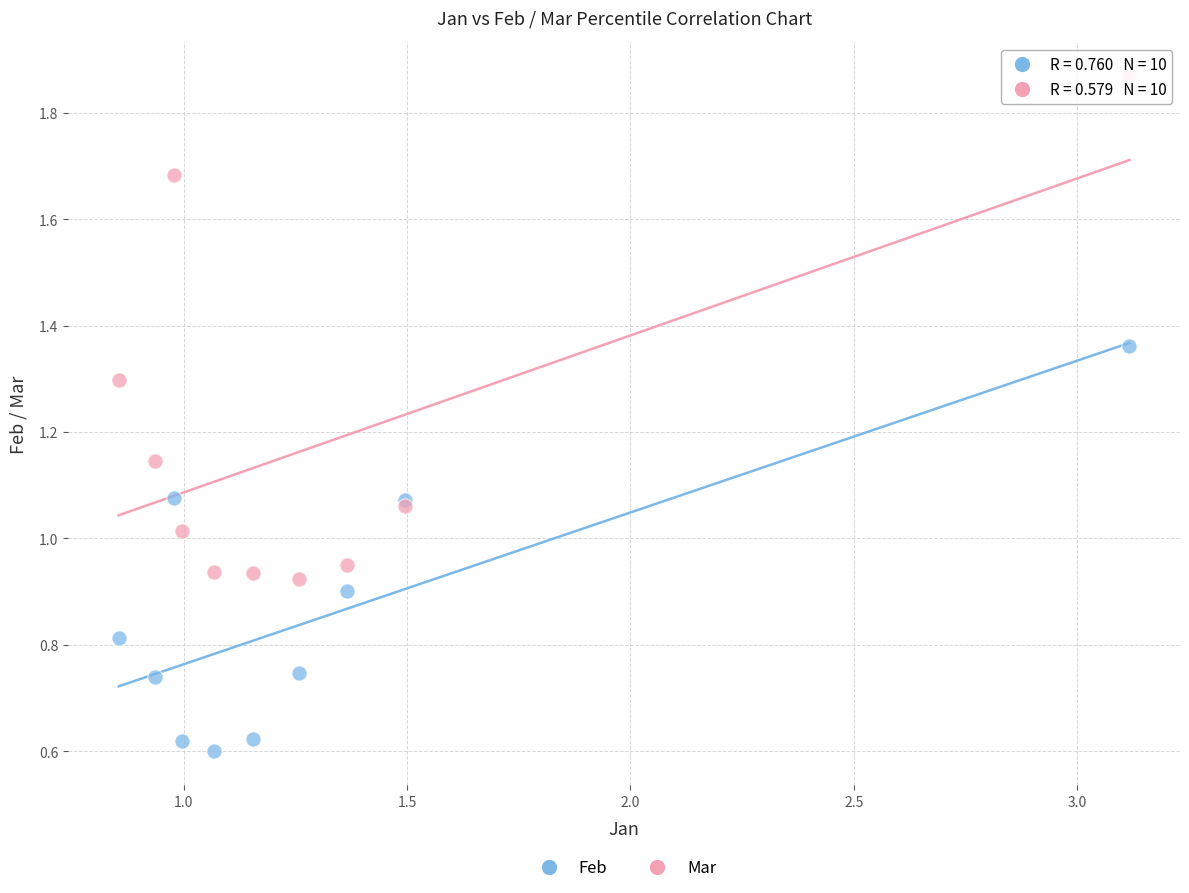

Which series contains the highest Y value?

Mar